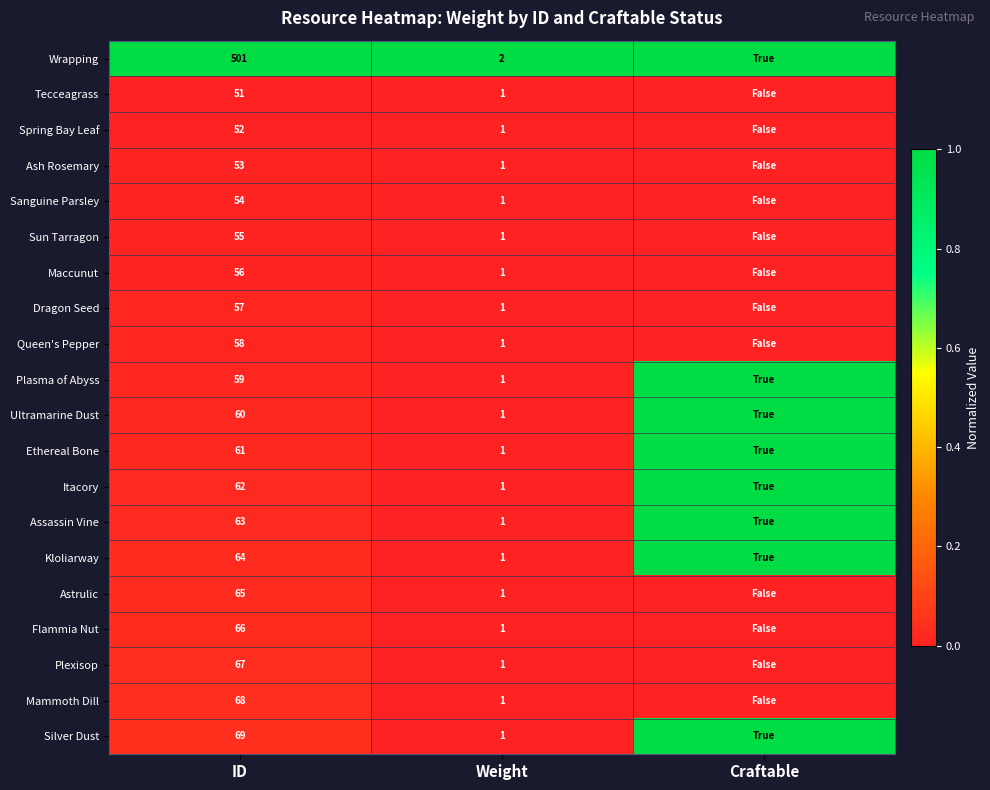

The value of Astrulic at Weight is 0. True or false?

False